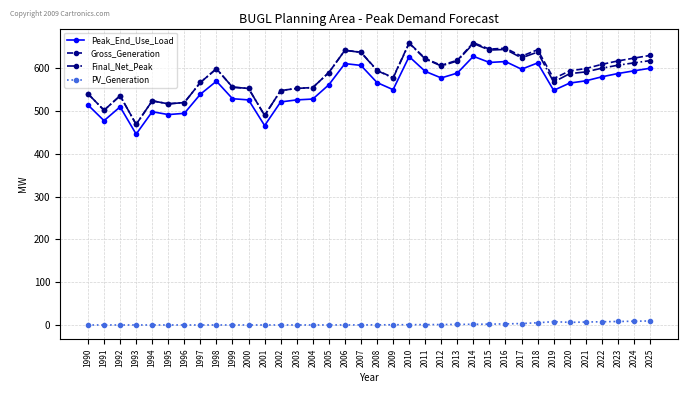

True or false: Peak_End_Use_Load has a value of 569.9 at 1998.

True